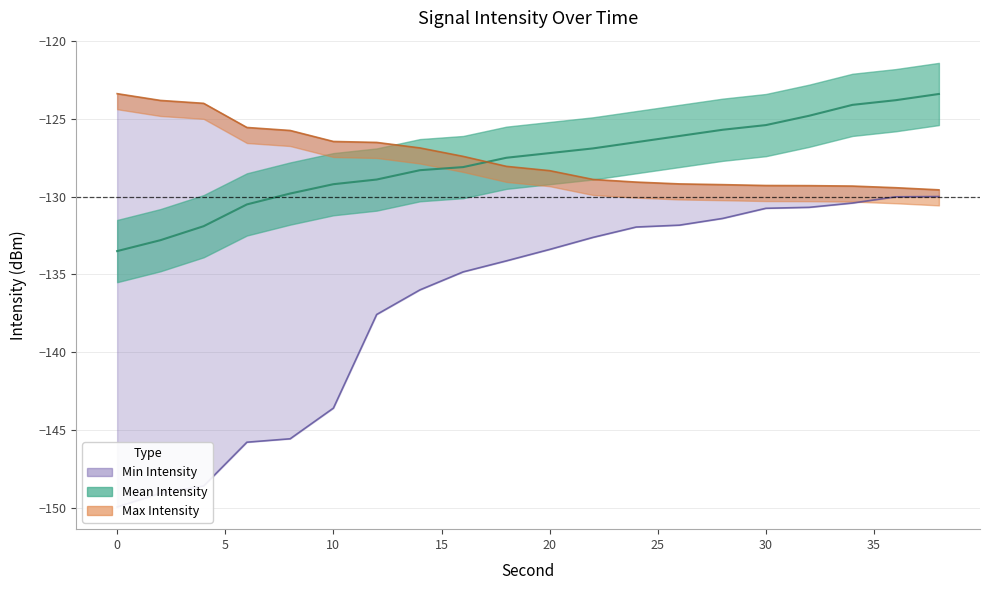

Where does the mean_intensity series first go above -127?

22